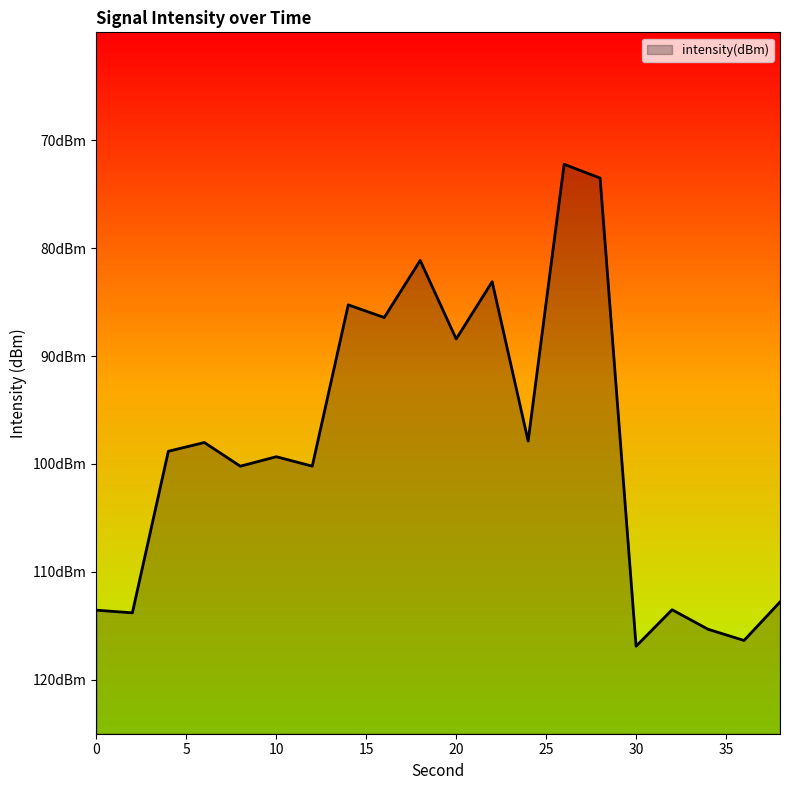

What is the change in value from 26 to 28?

-1.3